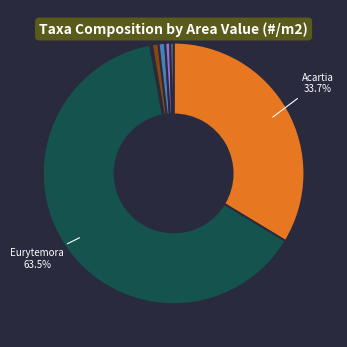

Does any single category account for the majority?

Yes